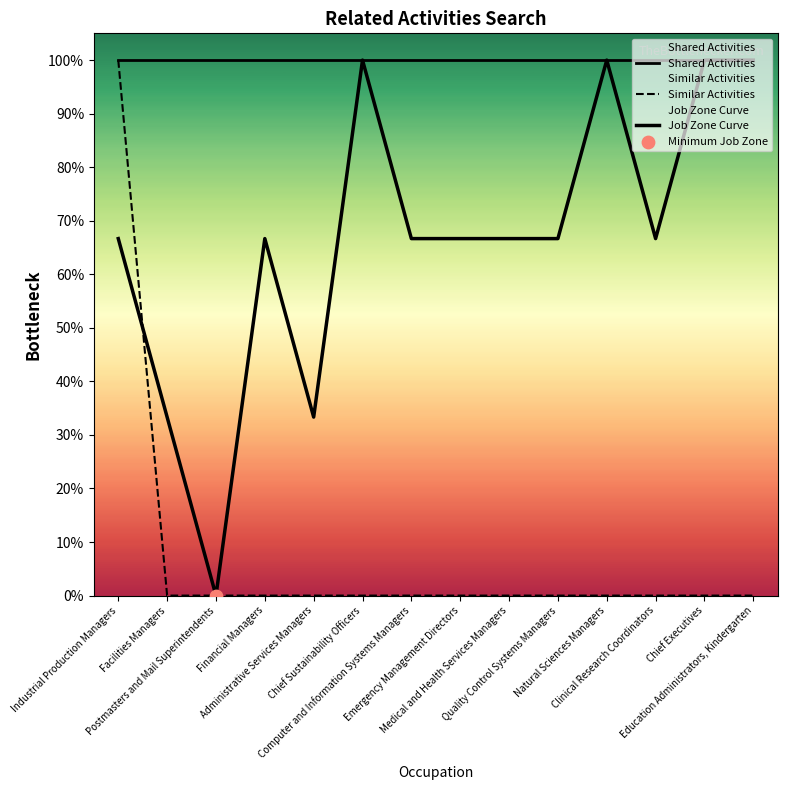

At which category is the sum across all series the highest?

Industrial Production Managers